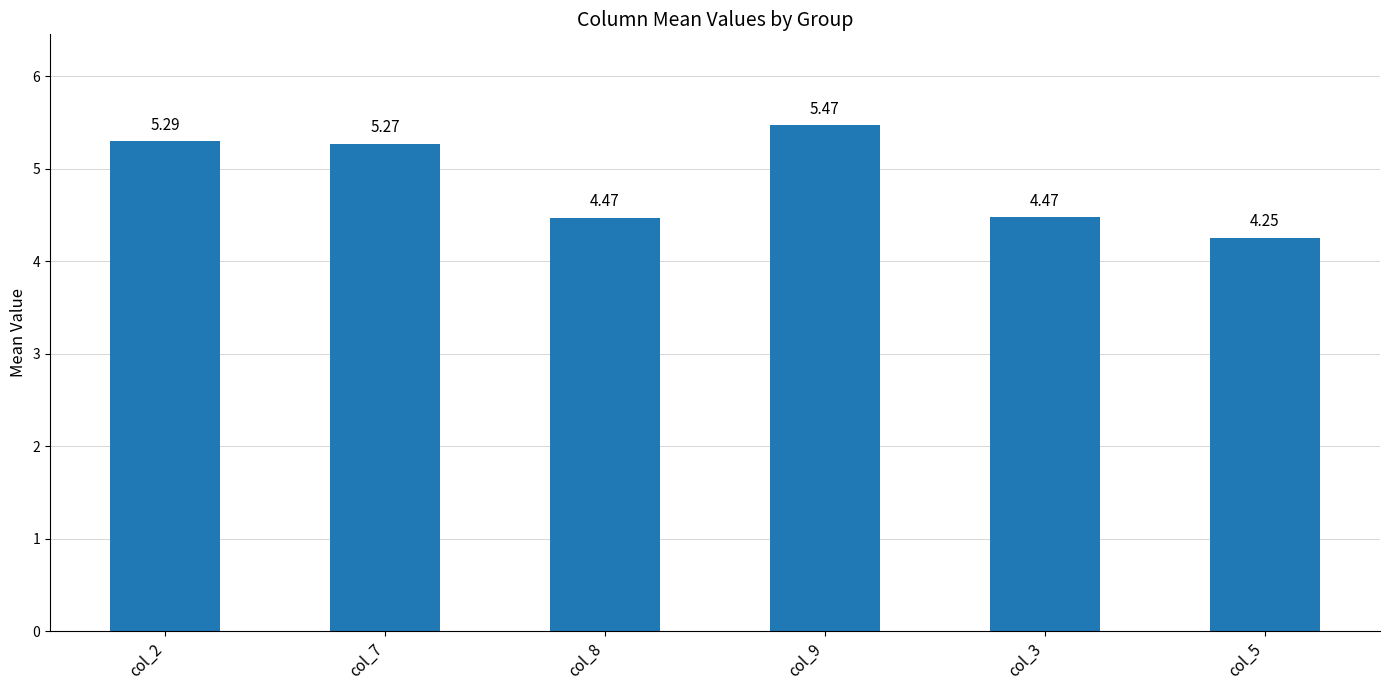

Approximately how many times larger is the value at col_7 compared to col_2?

1.0